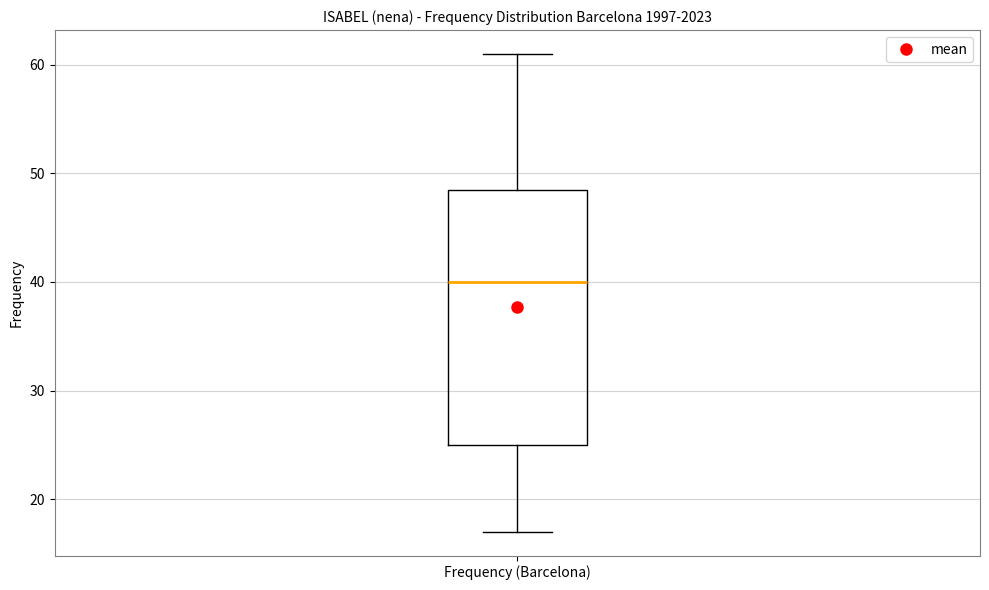

Read this box plot against the y-axis: the position of the median line, the range covered by the box, and the ends of both whiskers. The values are not printed on the chart, so give them approximately, as read against the axis.

median 40, box 25 to 49, whiskers 17 to 61